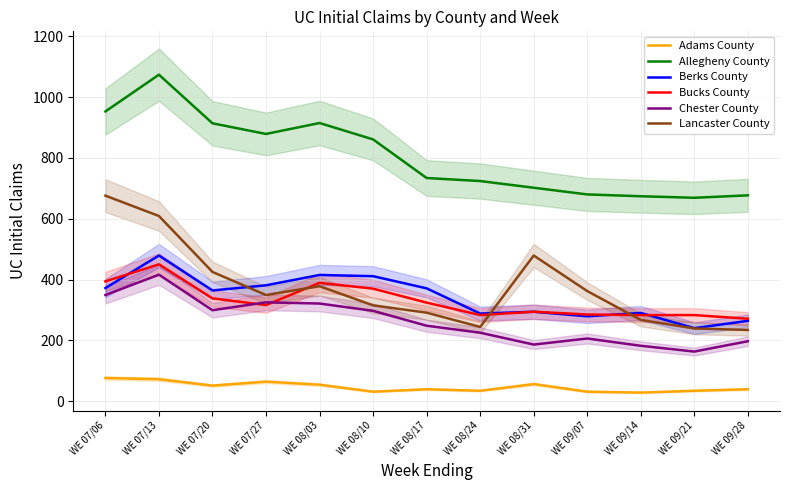

At which category does the chart reach its peak across all series?

WE 07/13